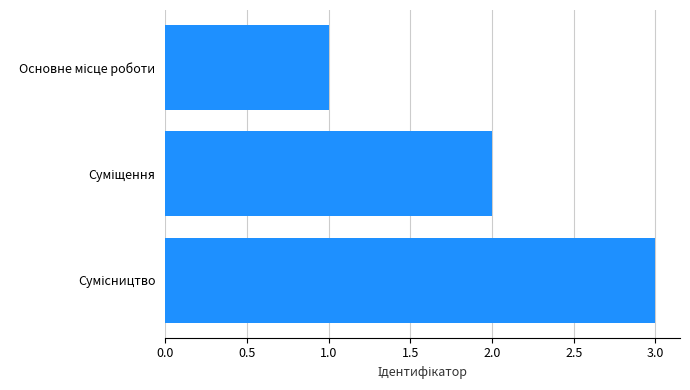

What is the minimum value shown in the chart?

1